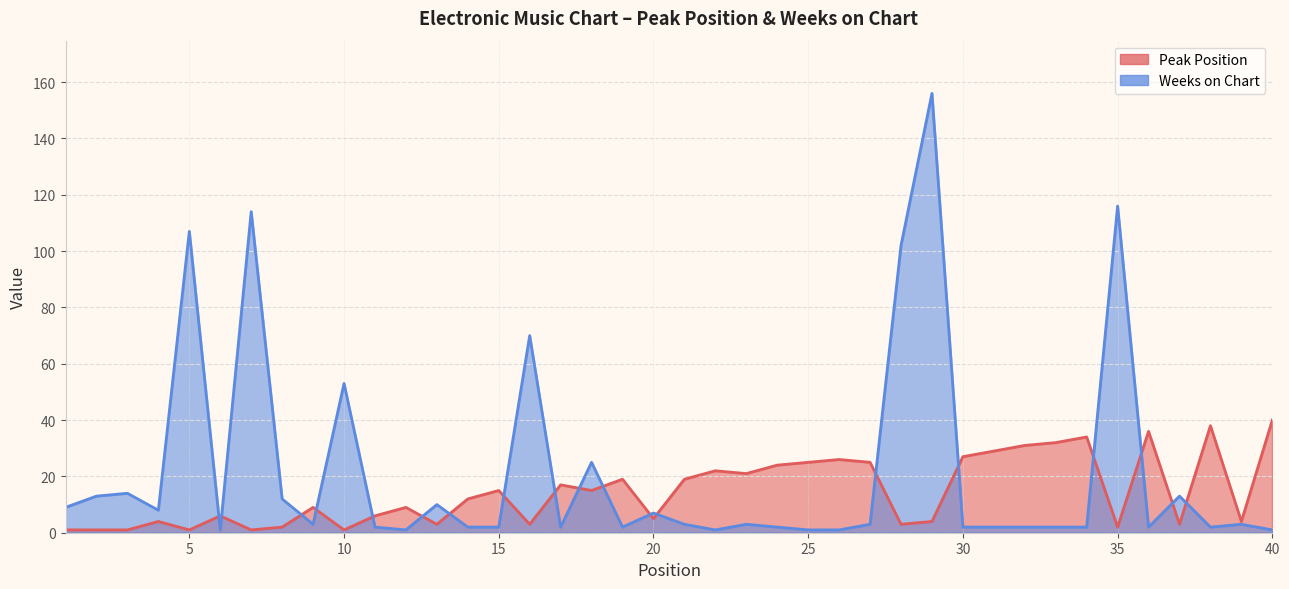

What is the difference between the maximum and minimum values in the Weeks on Chart series?

155